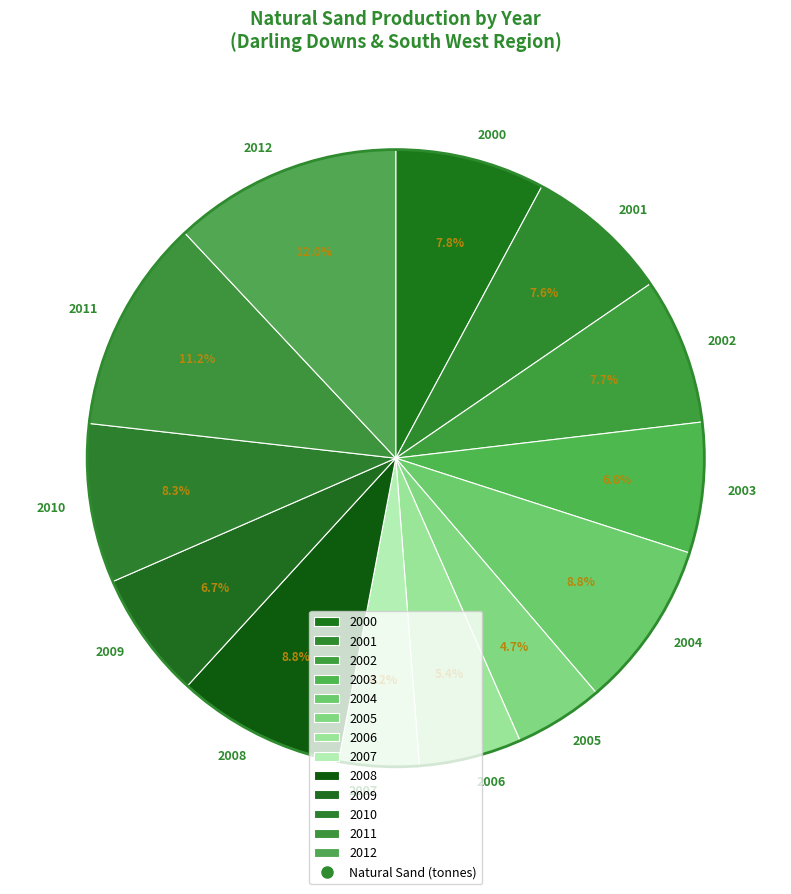

What is the ratio of the value at 2004 to the value at 2006?

1.6